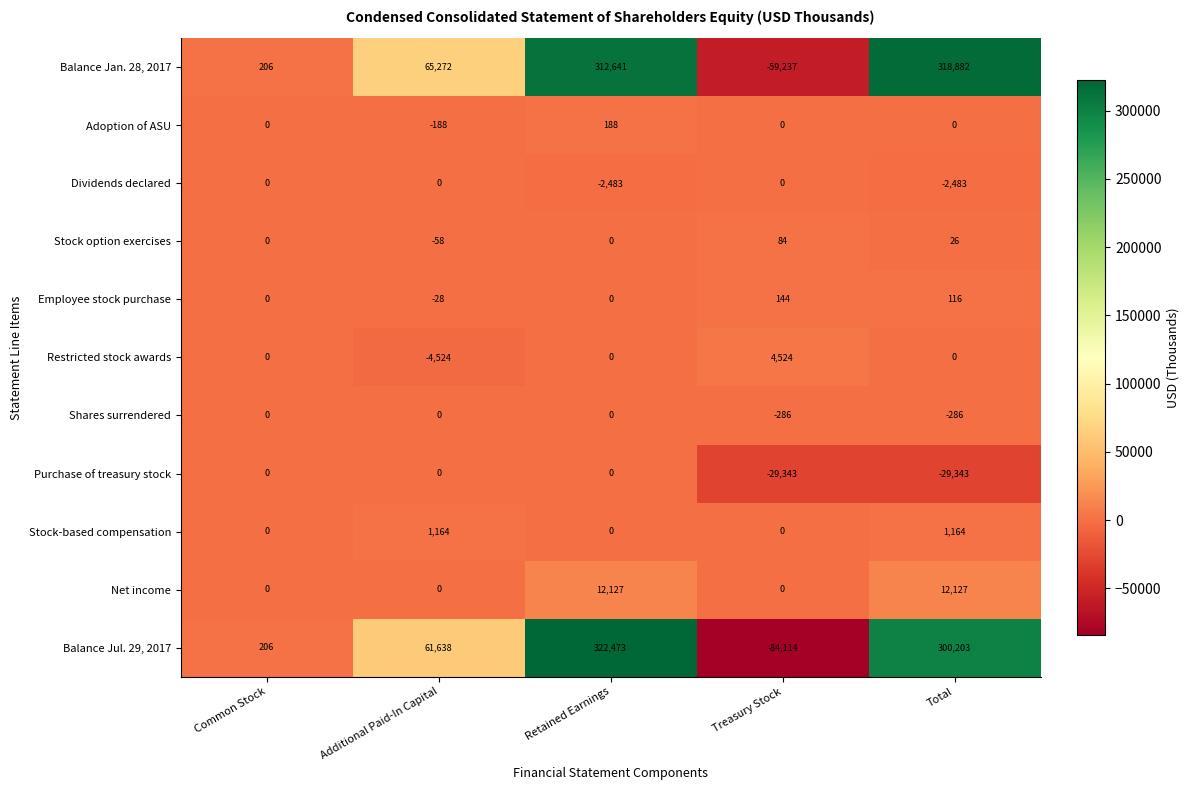

What is the sum of the Purchase of treasury stock values at Total and Common Stock?

-29343